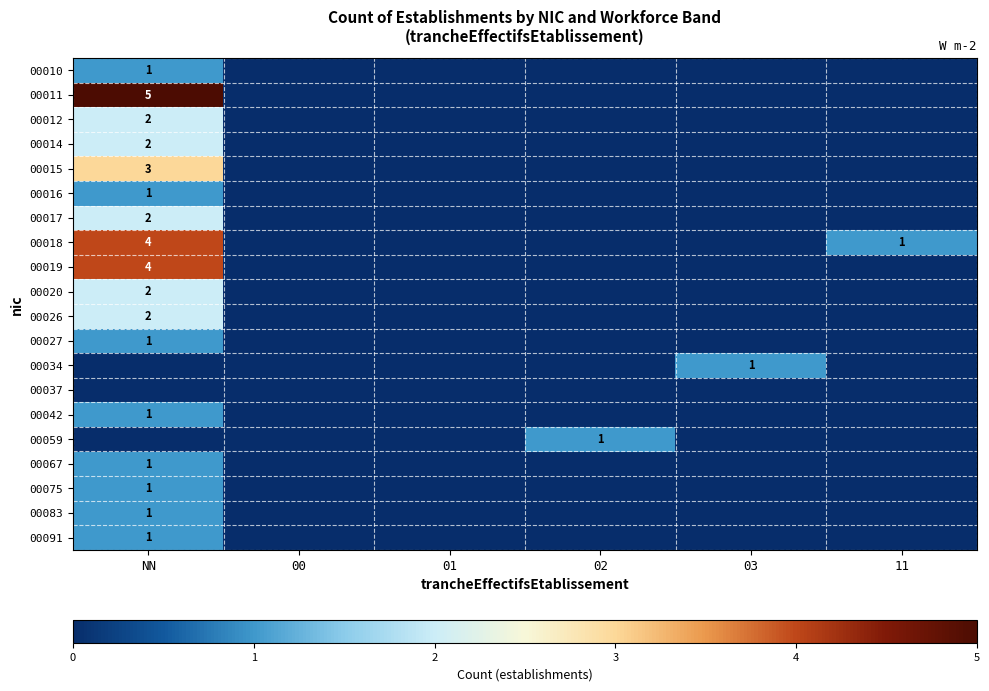

True or false: 00015 has a value of 3 at NN.

True